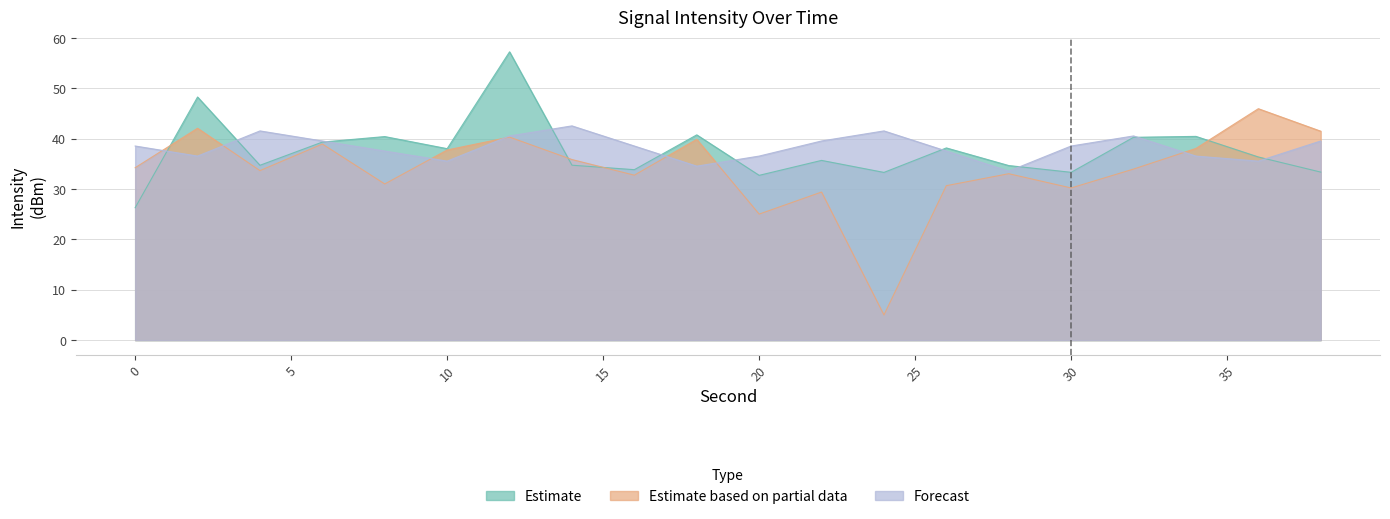

How many interior local valleys does the Forecast series have?

5